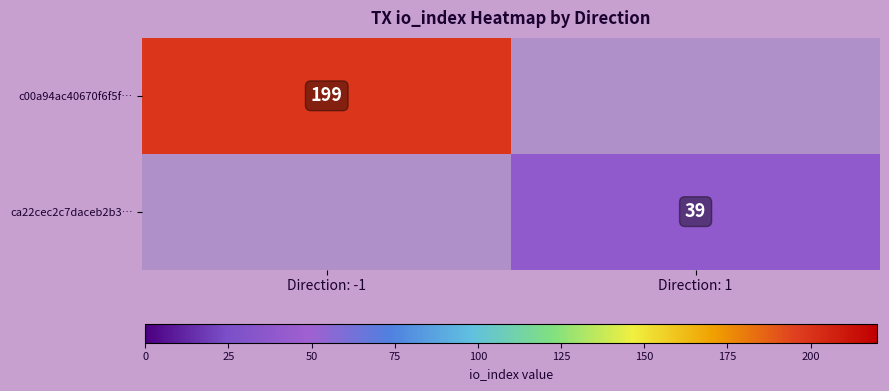

What is the maximum value shown in the chart?

199.0